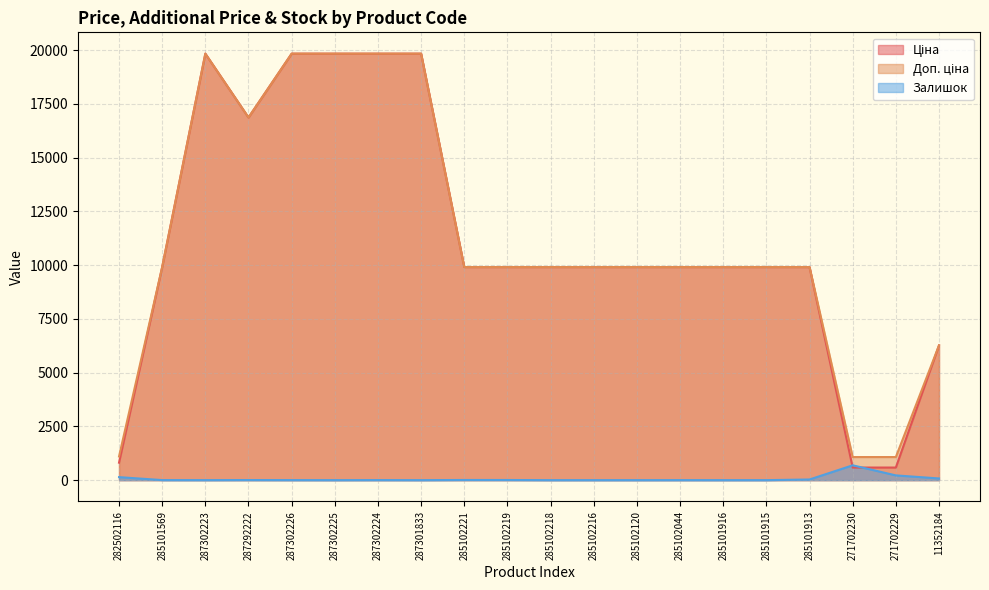

What value does the Доп. ціна series have at 285102120?

9908.5